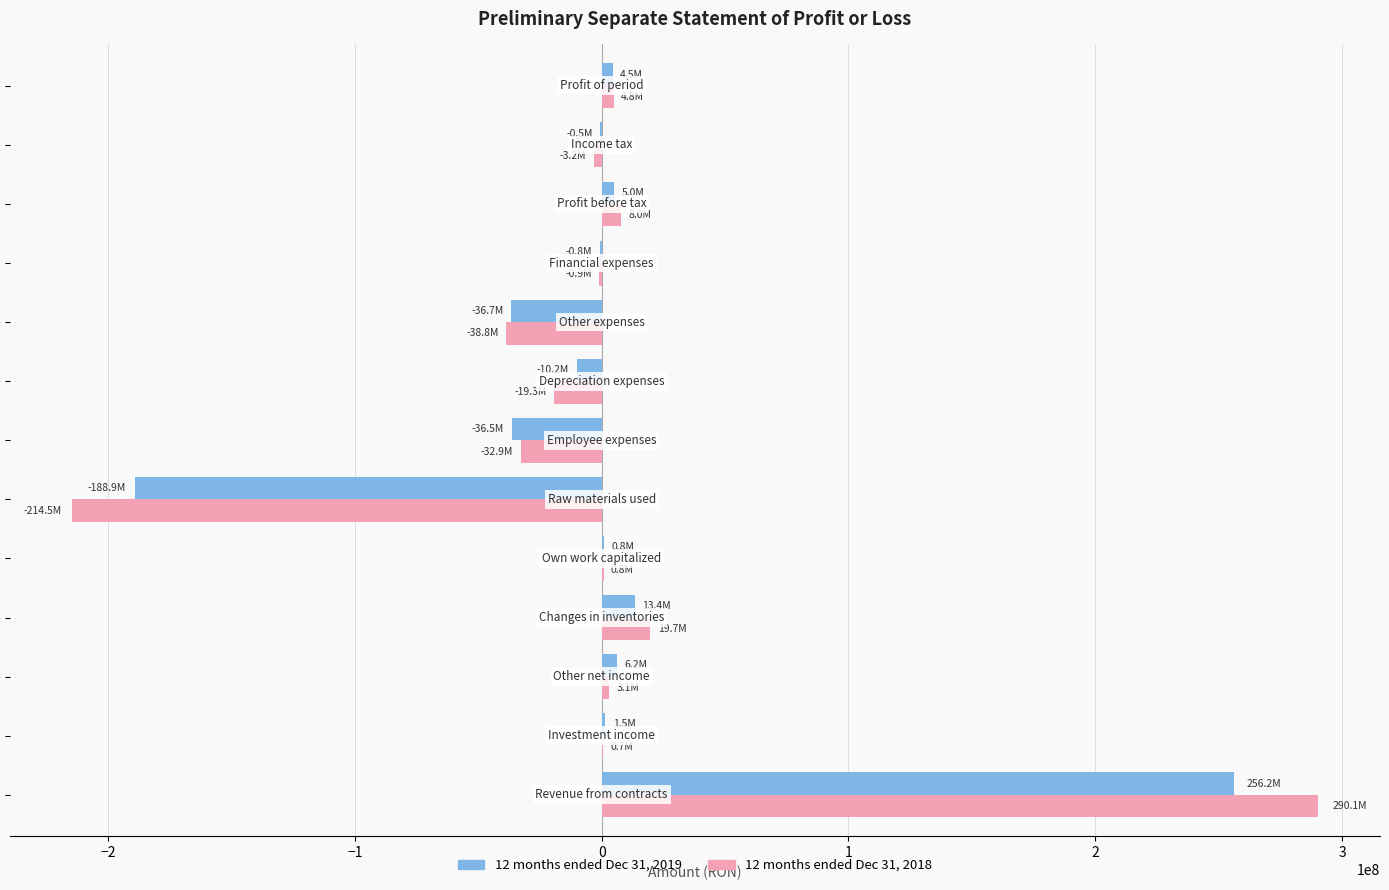

Reading left to right, what are all the values shown in this chart?

12 months ended Dec 31, 2019: 256169132	1527774	6207130	13389266	772403	-188946222	-36494887	-10183159	-36706154	-754080	4981203	-492516	4488687
12 months ended Dec 31, 2018: 290123223	676404	3125282	19745239	769737	-214511484	-32896983	-19280031	-38817320	-934017	8000050	-3176851	4823198